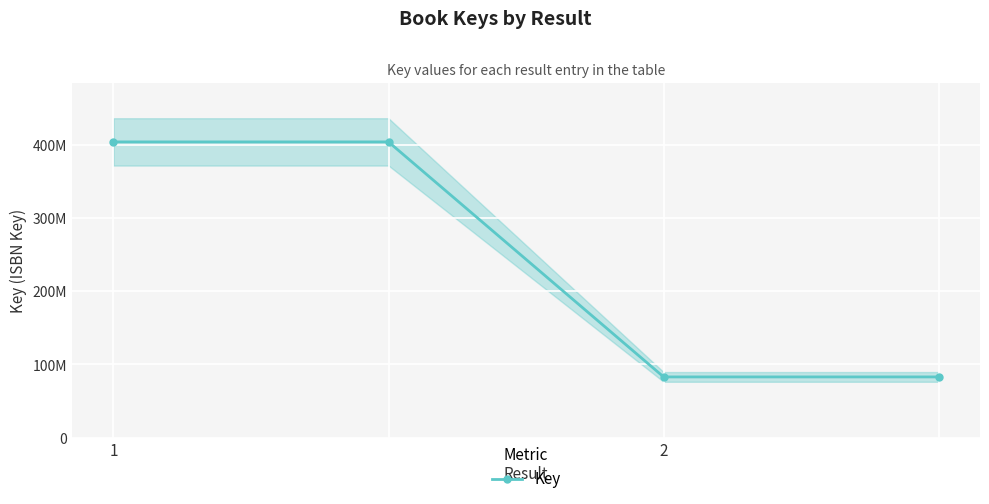

Reading left to right, extract all data points from this chart.

403938525	403938525	83028718	83028718